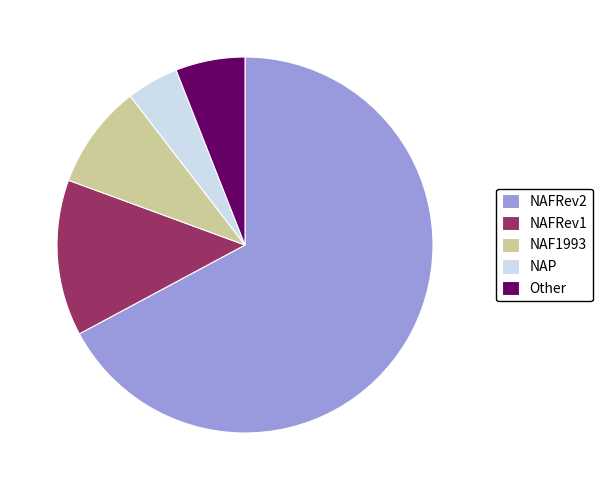

True or false: NAFRev1 accounts for 13% of the total.

True